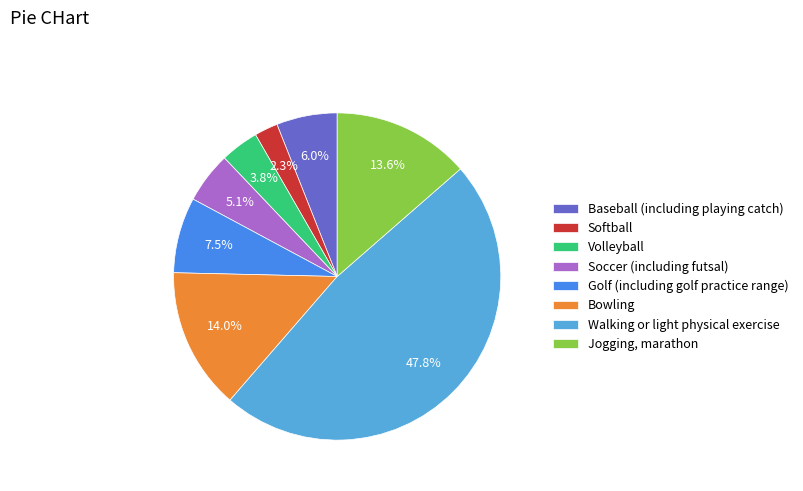

What is the ratio of the value at Softball to the value at Volleyball?

0.6